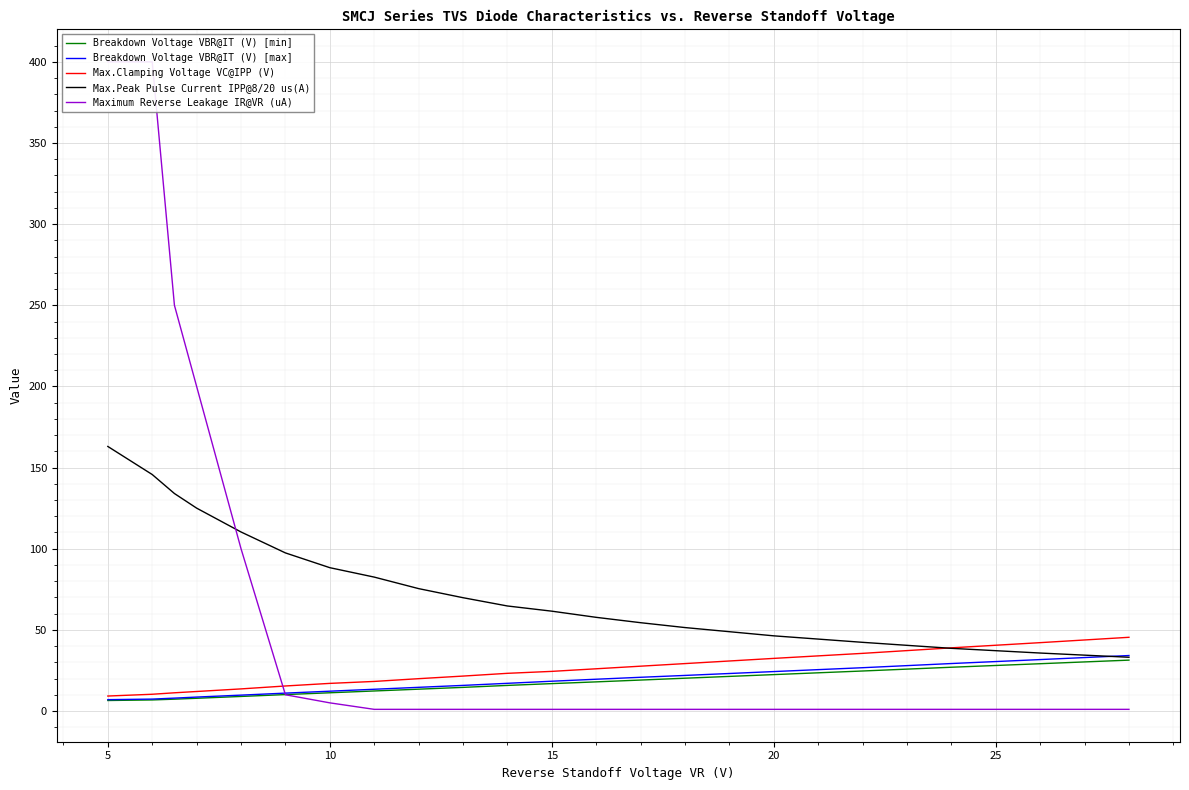

What is the maximum value for Max.Clamping Voltage VC@IPP (V)?

45.4